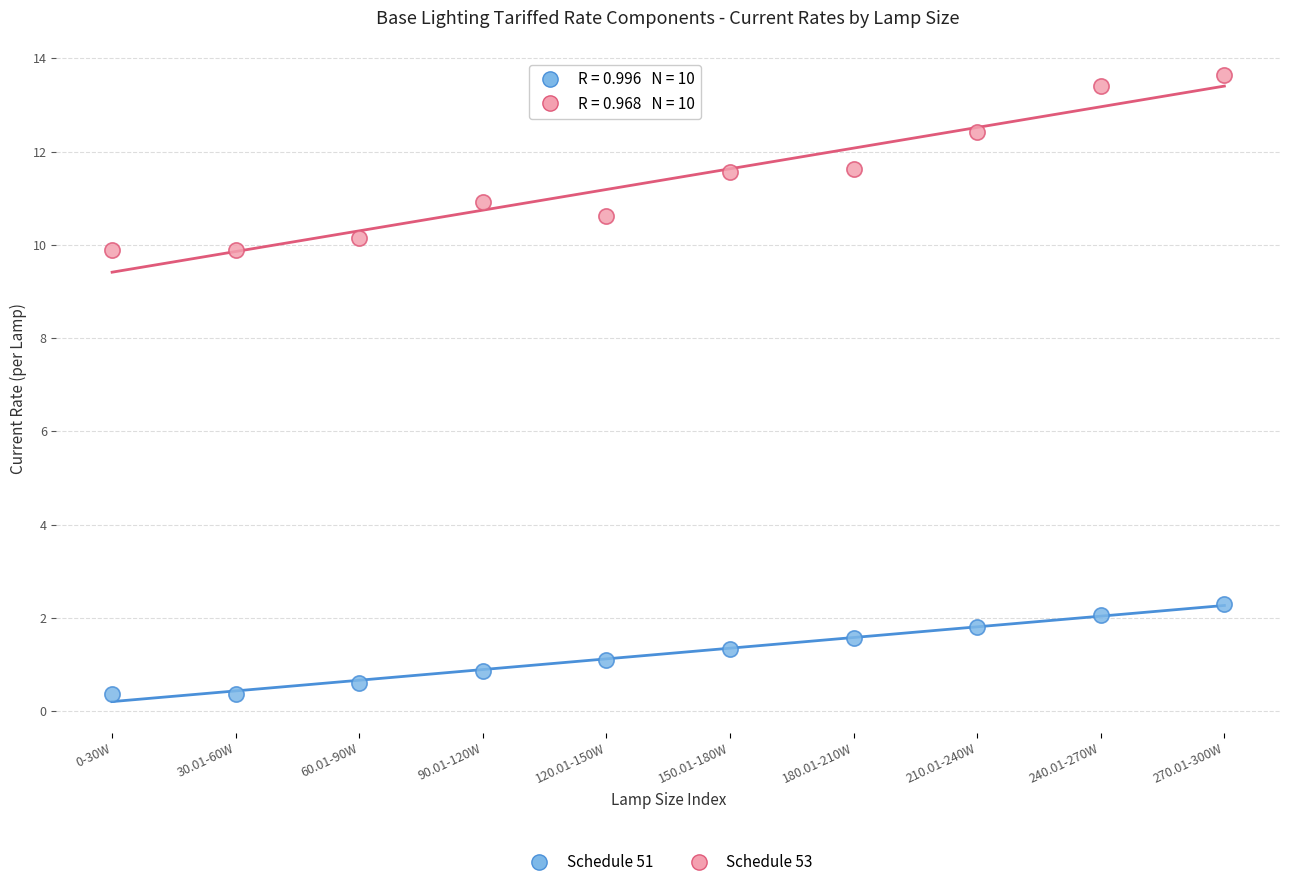

Across all data points, what is the range of Y values (max minus min)?

13.3